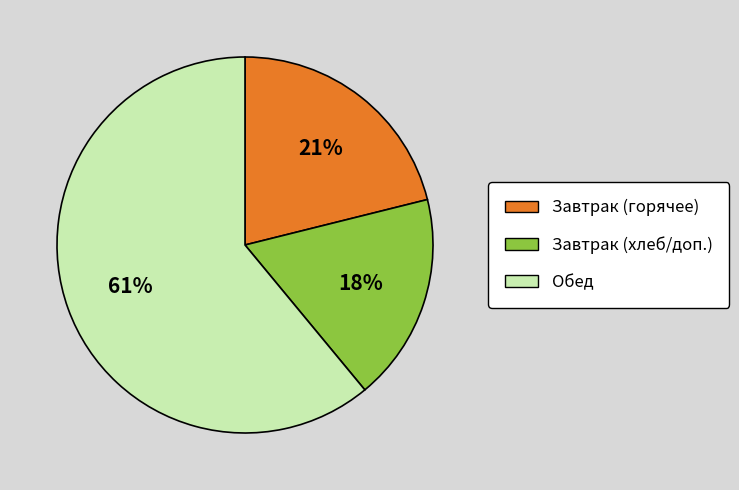

To the nearest percent, what is the difference between the largest and smallest slice percentages?

43%